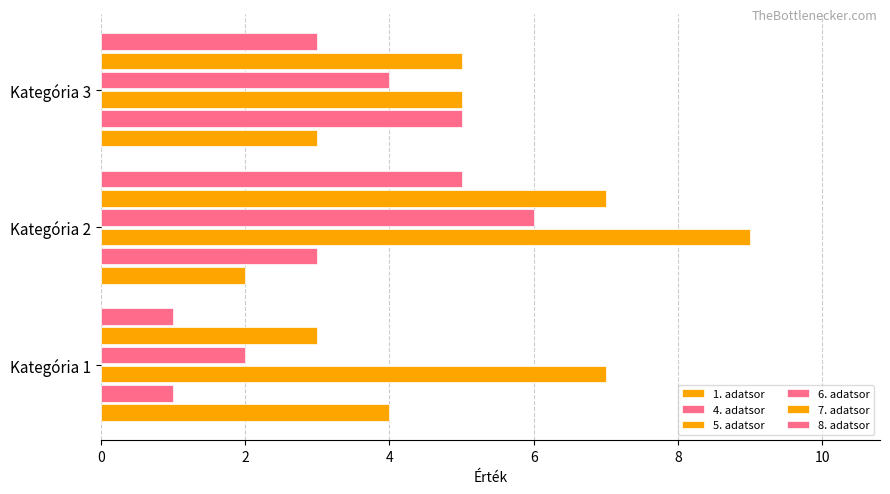

How many data points does each series have?

3